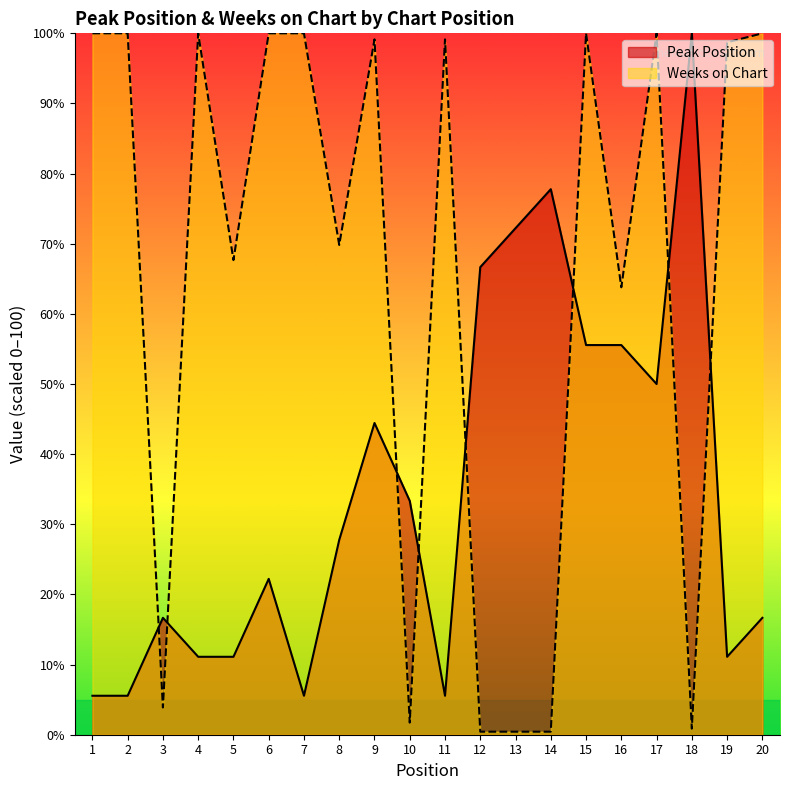

Which category has the lowest value in the Weeks on Chart series?

12